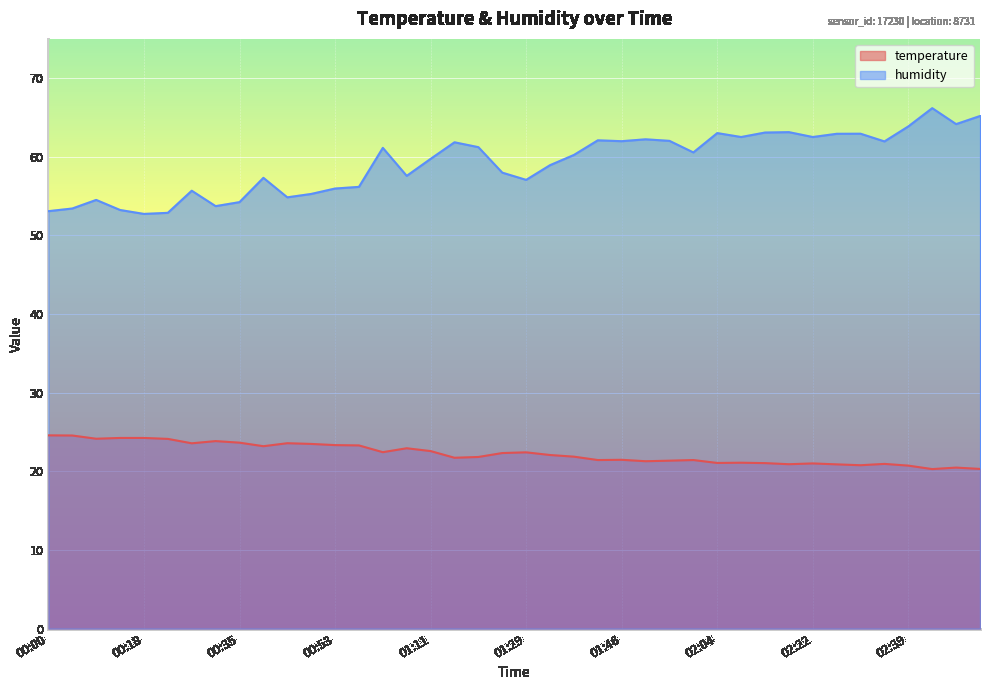

True or false: temperature has more than 0 interior local peaks.

True